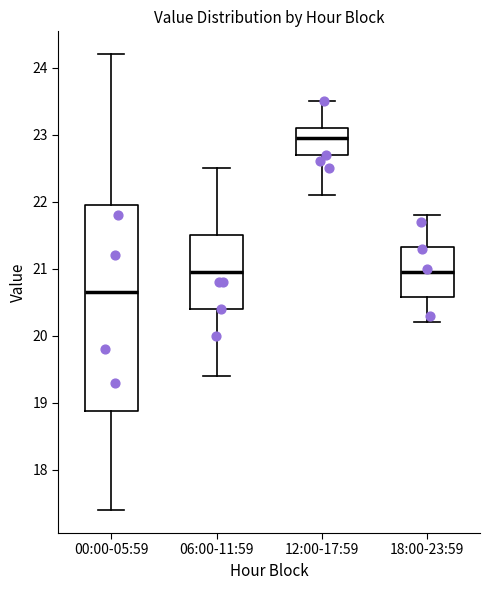

Which box has the highest median line?

12:00-17:59